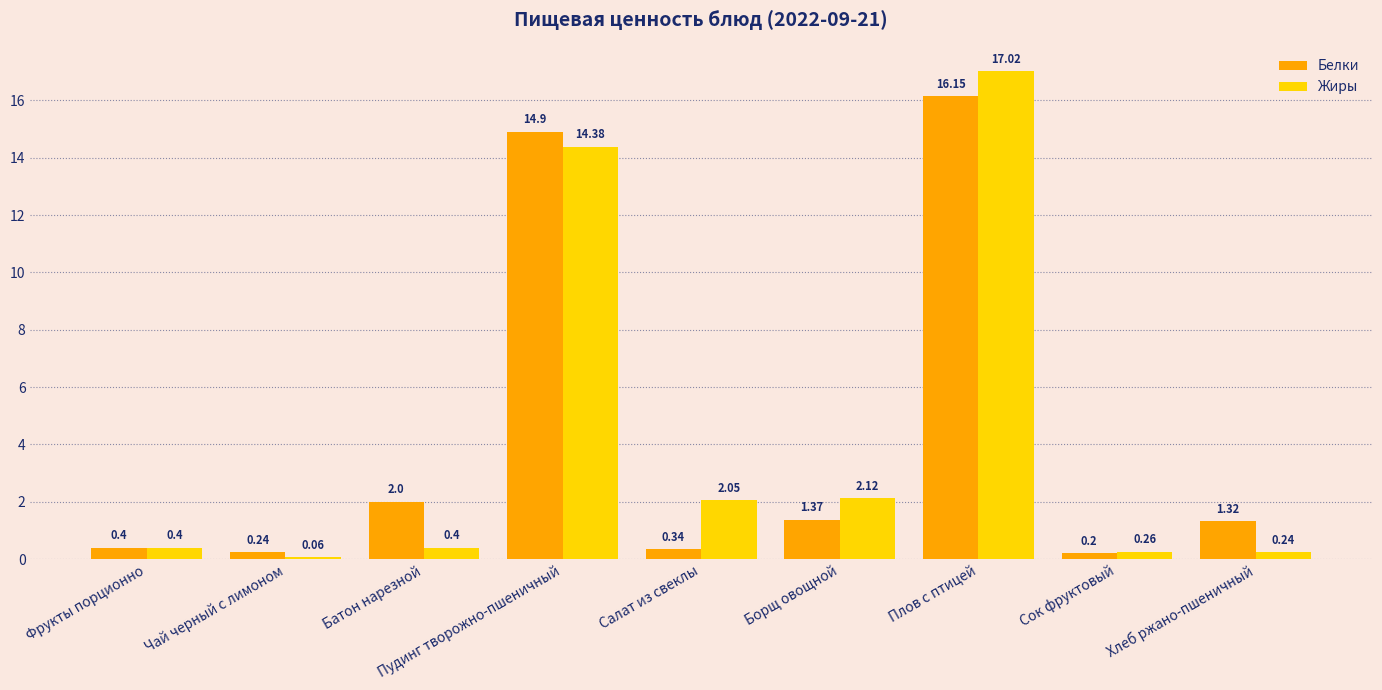

How many groups of bars are there?

9